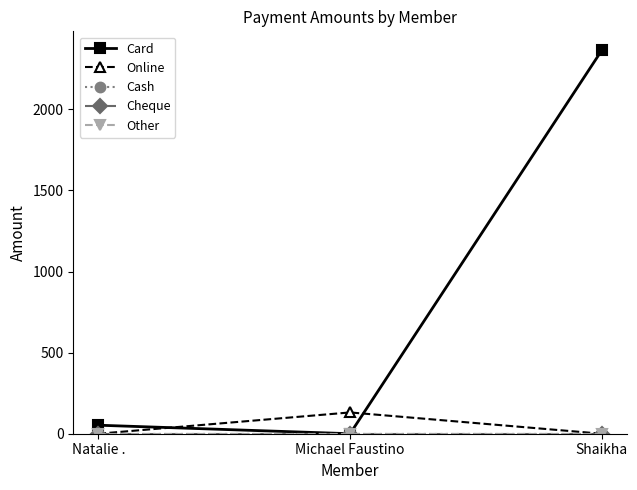

Which series has the largest range (max minus min)?

Card